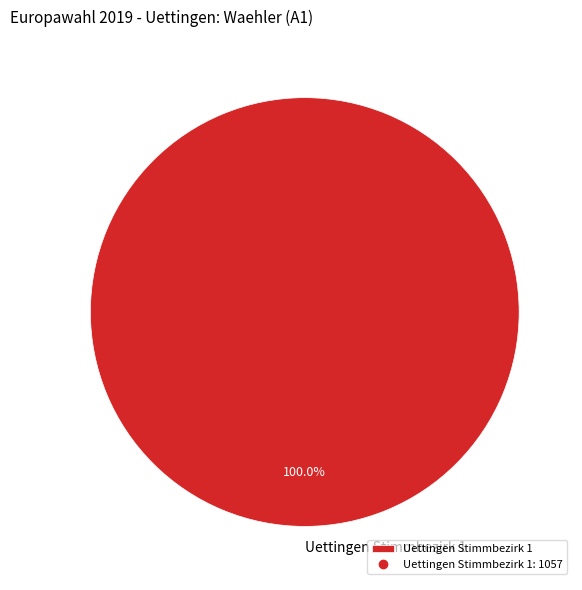

Rank the categories by value from lowest to highest.

Uettingen Stimmbezirk 1